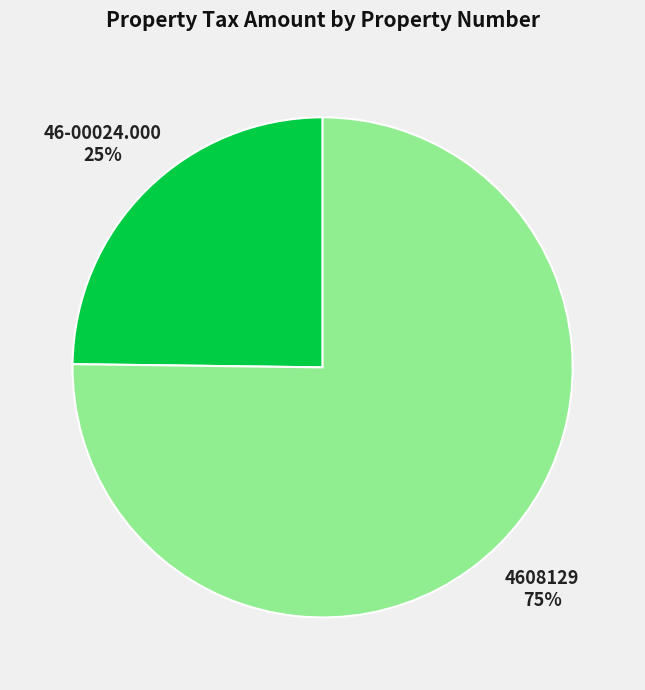

Does 4608129 represent more than half of the total?

Yes